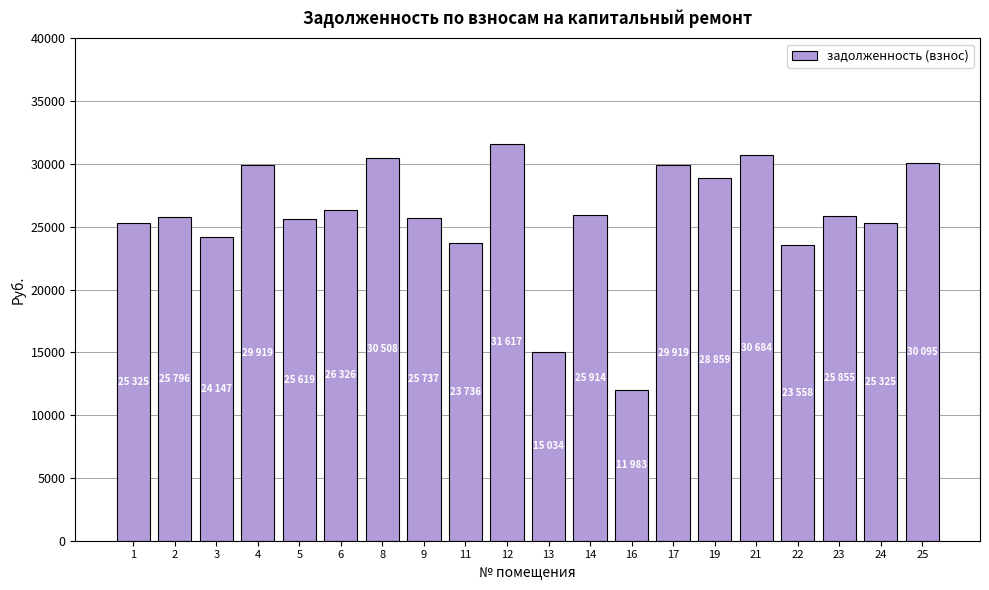

What is the change in value from 3 to 21?

+6537.4